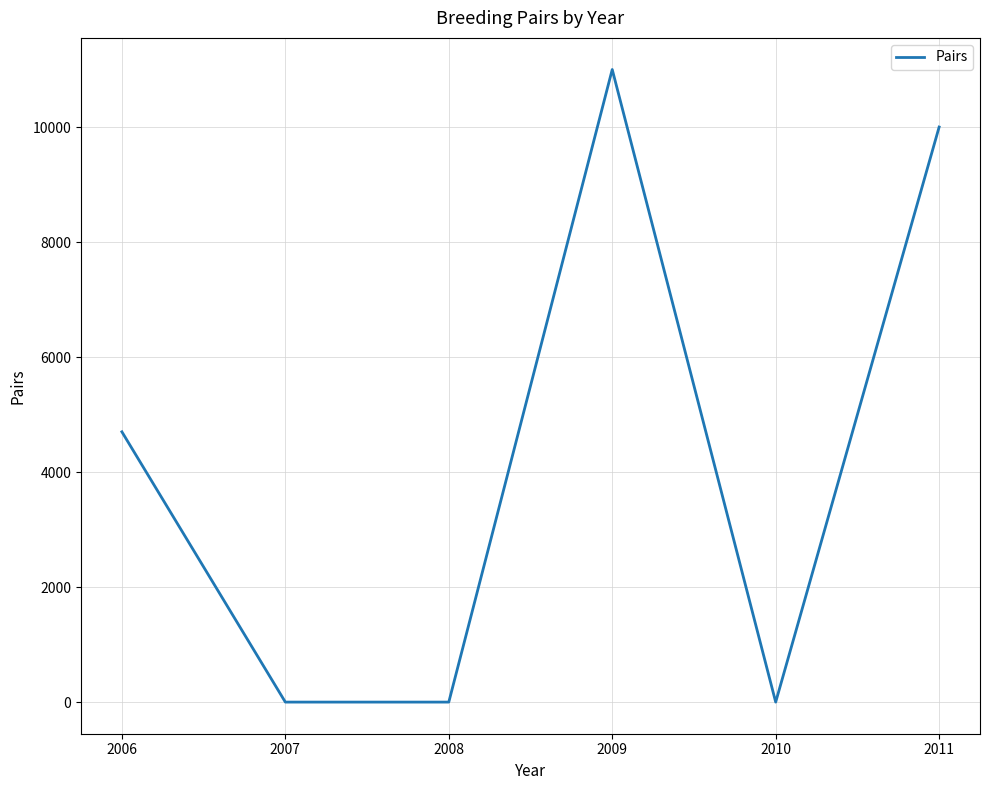

What is the difference between the maximum and minimum values?

11000